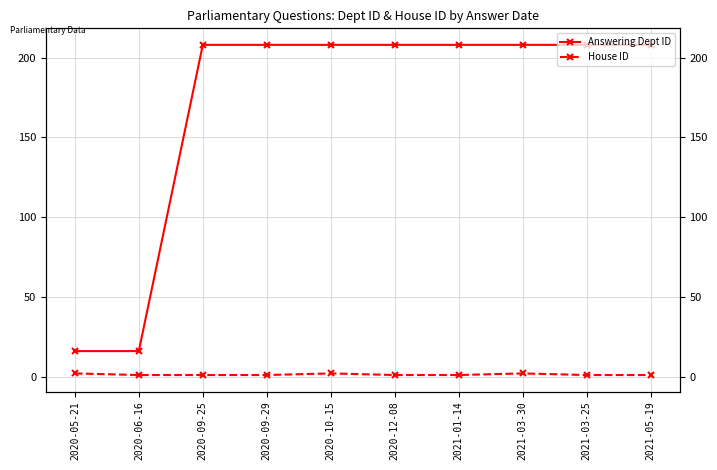

What position from the right is 2020-10-15?

6